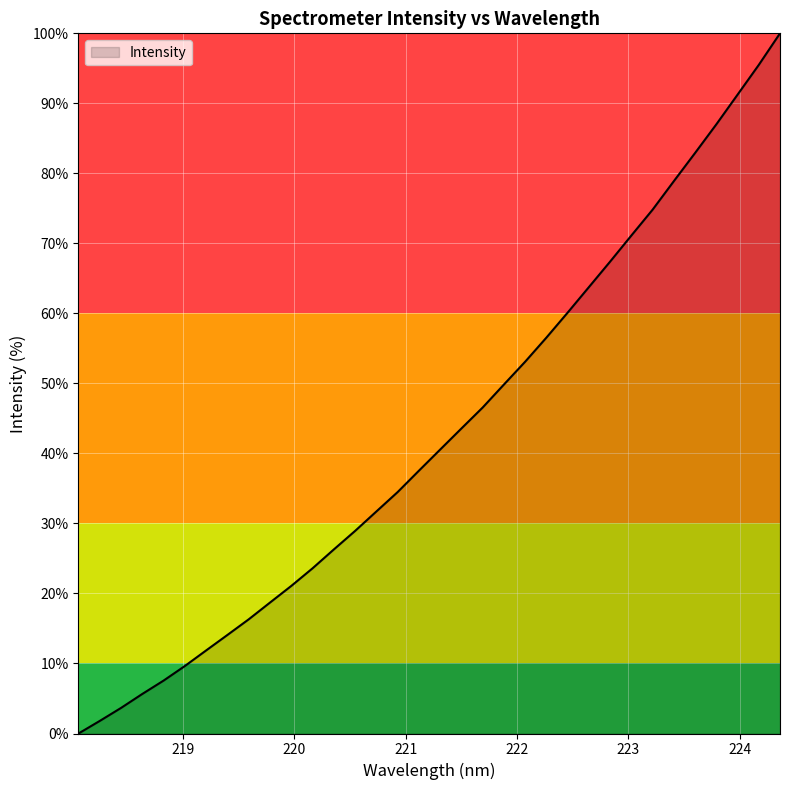

Reading left to right, transcribe all the data shown in this chart.

0.0	1.8	3.7	5.7	7.6	9.6	11.9	14.1	16.3	18.7	21.1	23.6	26.3	28.9	31.7	34.5	37.5	40.5	43.6	46.6	49.8	53.1	56.5	60.1	63.8	67.4	71.1	74.8	78.9	82.9	87.0	91.2	95.5	100.0